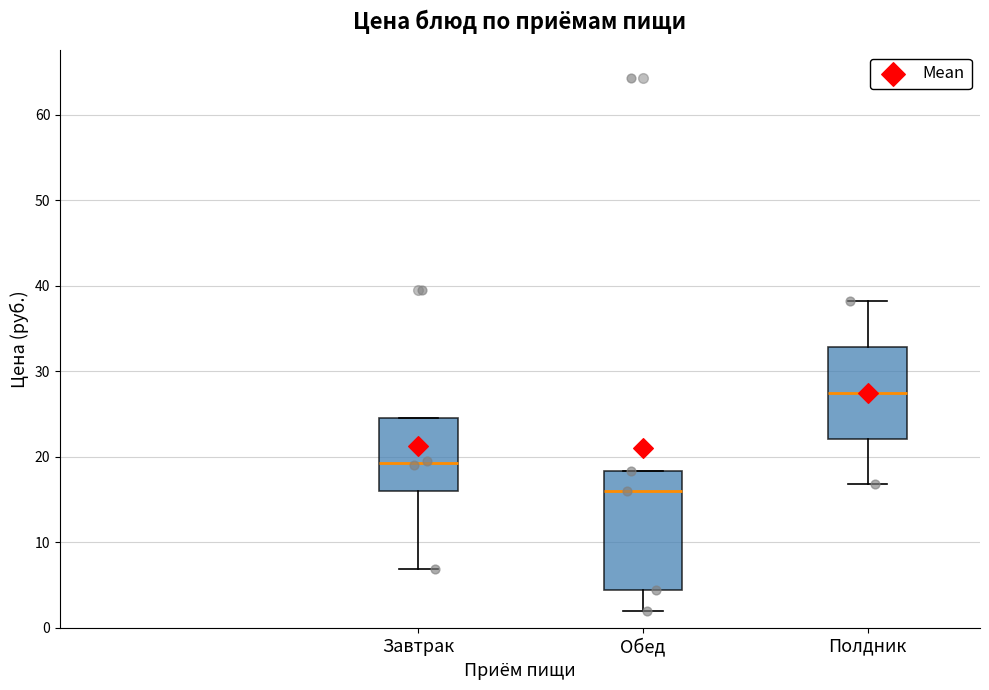

Where is the lower edge of the box for Обед on the y-axis? The values are not printed on the chart, so give them approximately, as read against the axis.

4